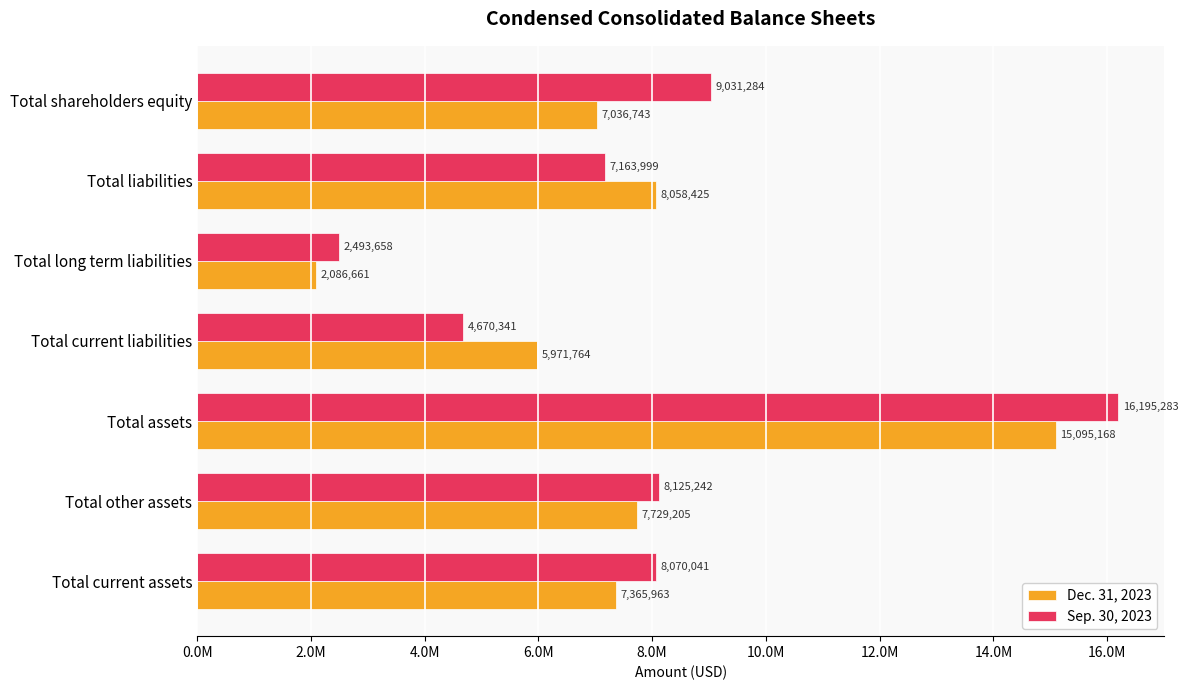

What is the minimum value shown in the chart?

2086661